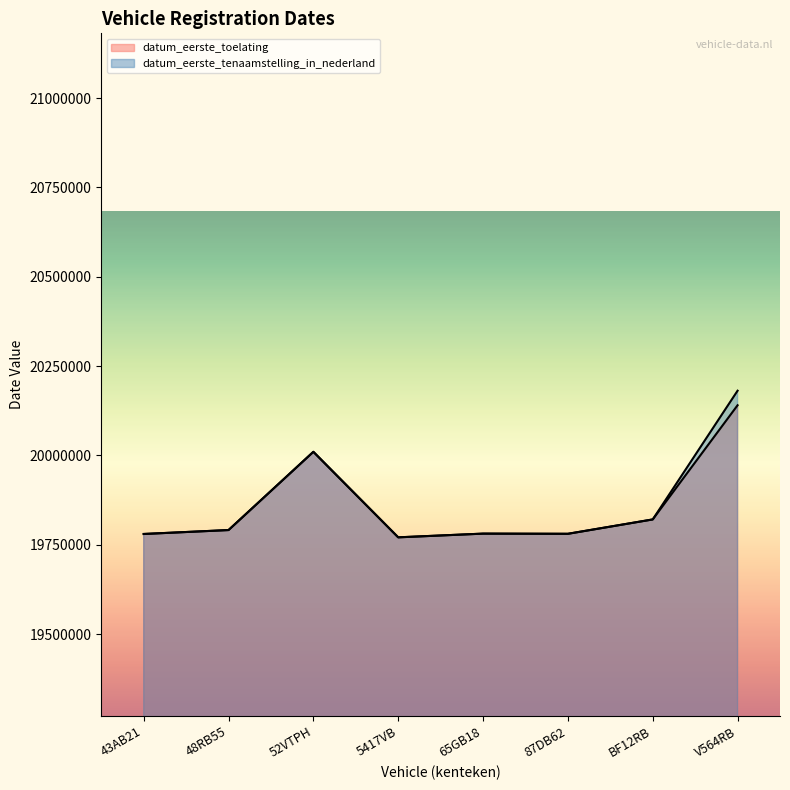

Which series has the largest total across all categories?

datum_eerste_tenaamstelling_in_nederland